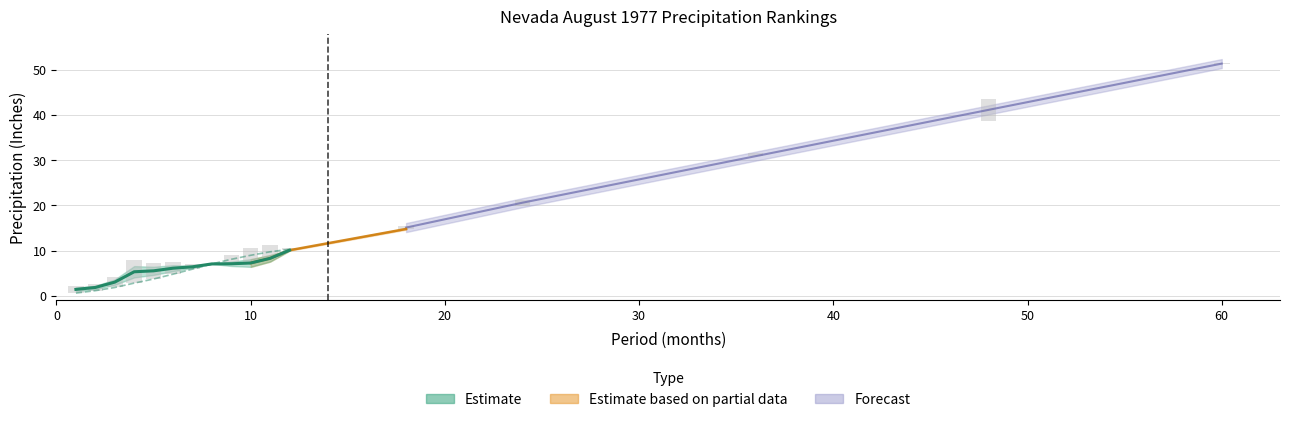

What is the difference between the highest and lowest values at 18?

15.4